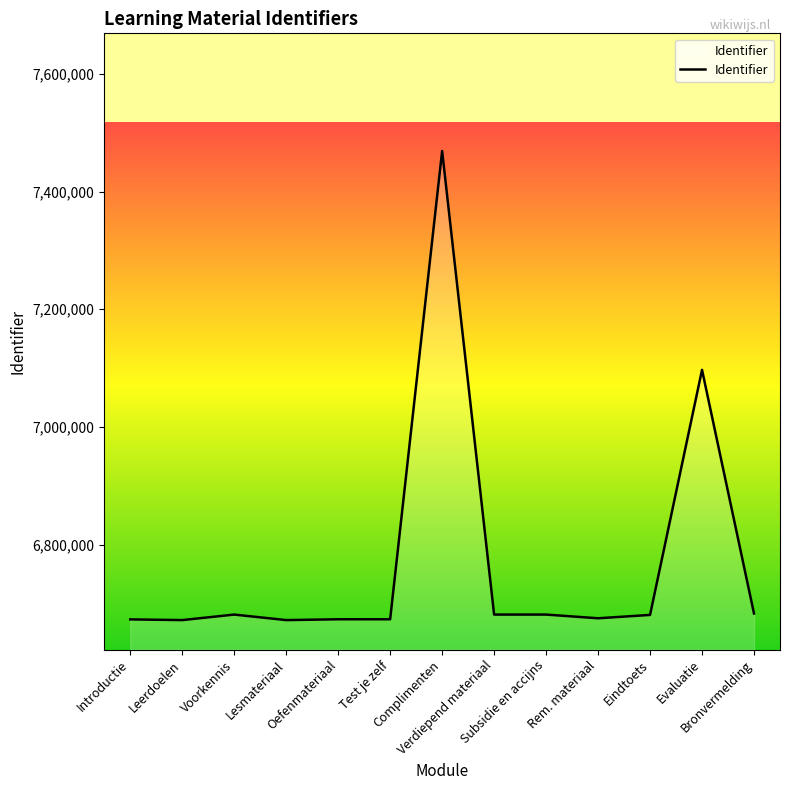

What is the greatest value displayed?

7468855